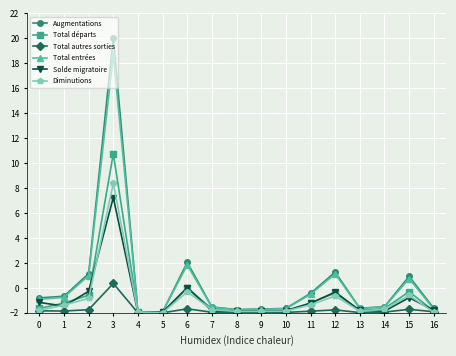

What is the highest value of the Total départs series?

10.8